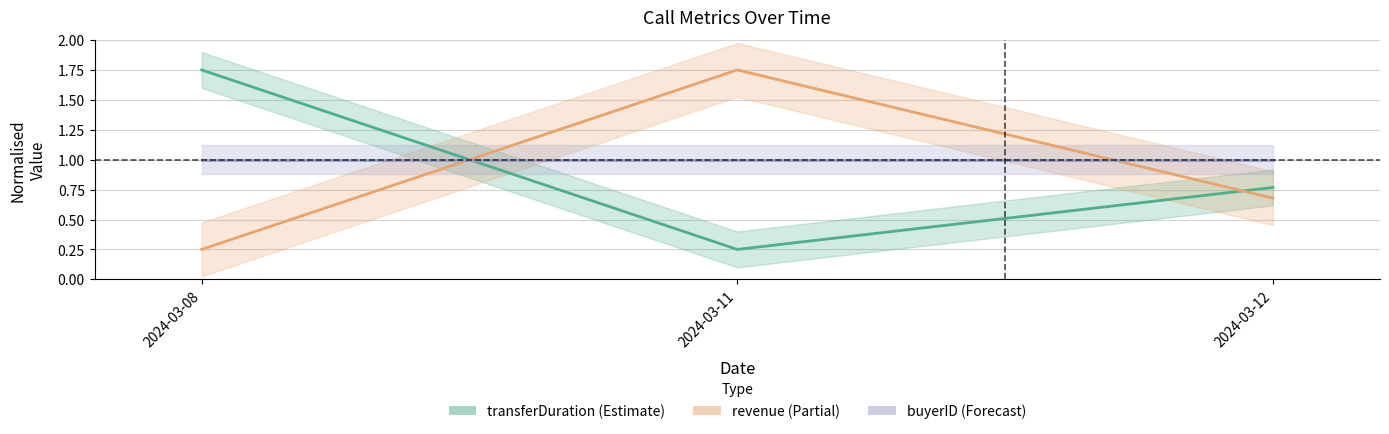

Reading left to right, transcribe all the data shown in this chart.

transferDuration: 1.8	0.2	0.8
revenue: 0.2	1.8	0.7
buyerID: 1.0	1.0	1.0